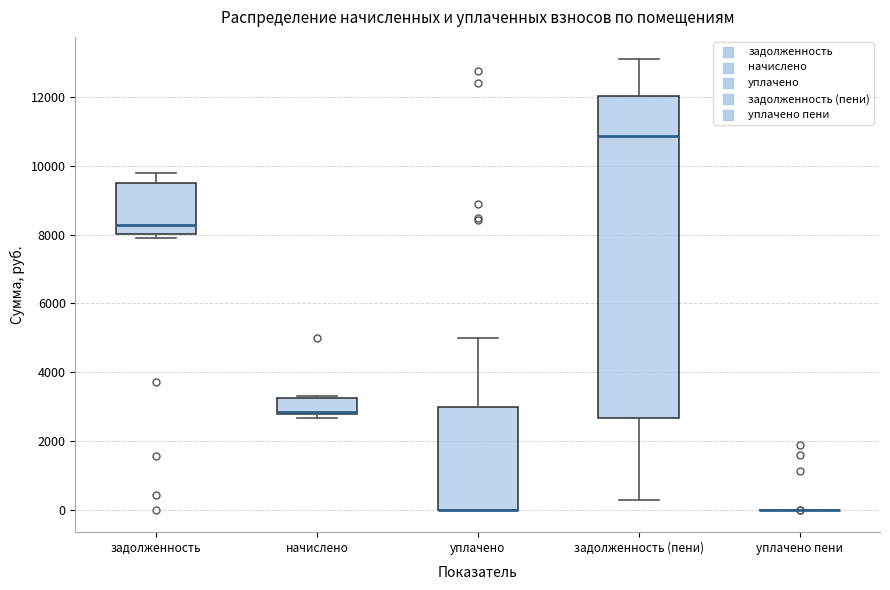

Reading left to right, read every box against the y-axis: the position of its median line, the range the box covers, and the ends of its whiskers. The values are not printed on the chart, so give them approximately, as read against the axis.

задолженность: median 8200, box 8000 to 9400, whiskers 7800 to 9800
начислено: median 2800 (drawn on the box's lower edge), box 2800 to 3200, whiskers 2600 to 3400
уплачено: median 0 (drawn on the box's lower edge), box 0 to 3000, whiskers 0 to 5000
задолженность (пени): median 10800, box 2600 to 12000, whiskers 200 to 13000
уплачено пени: box collapsed to a line at 0, whiskers 0 to 0